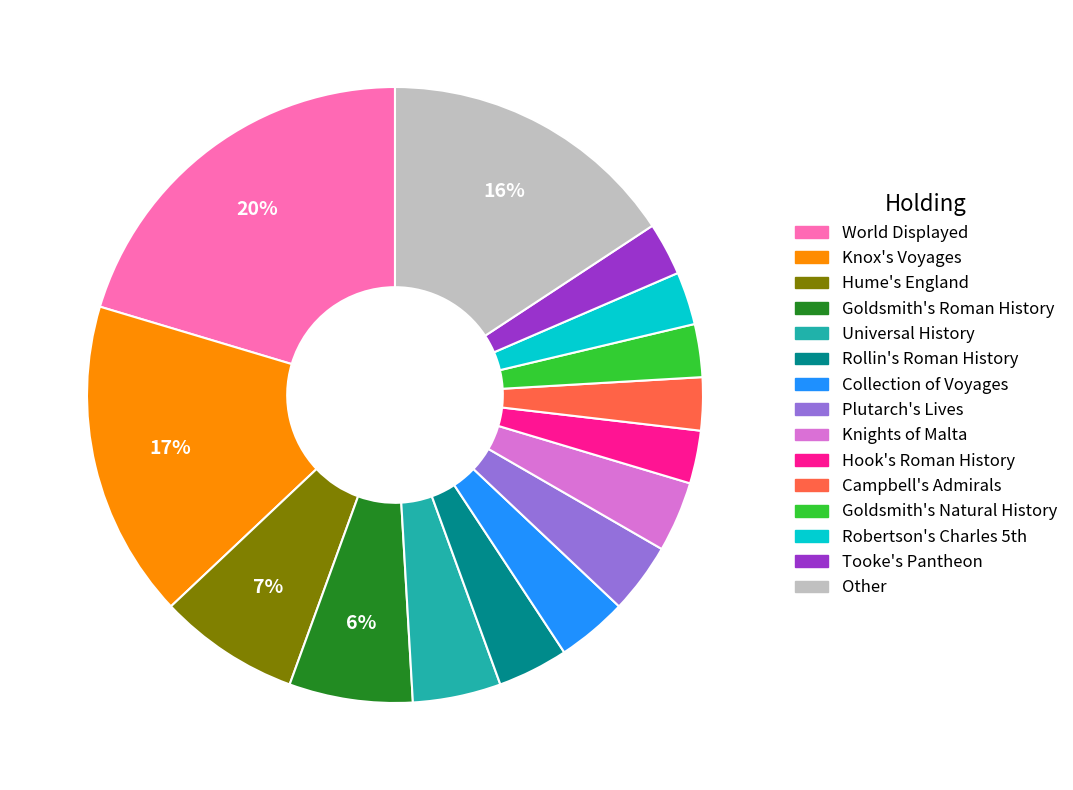

Does Knights of Malta account for over 50% of the chart?

No